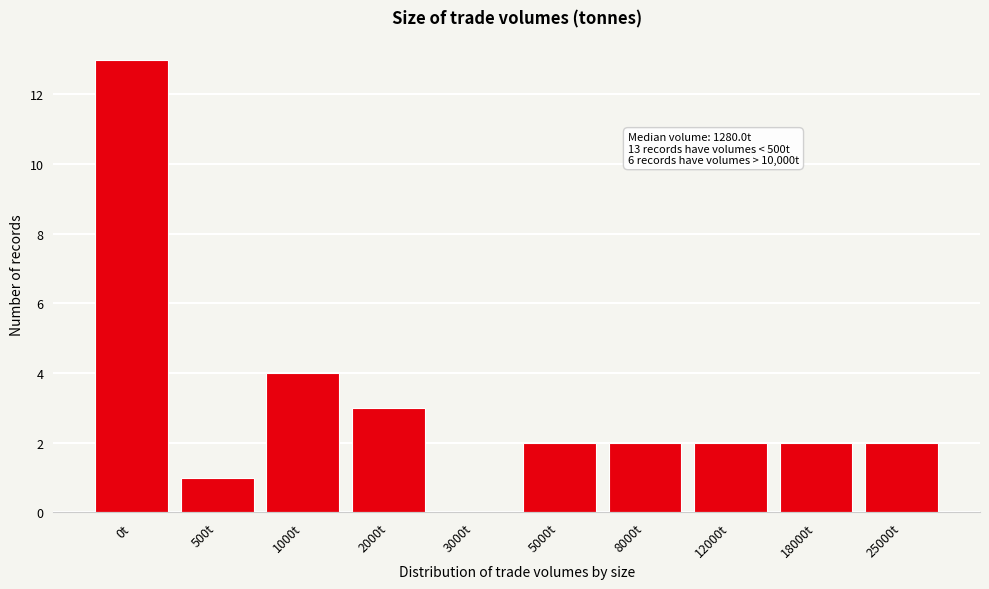

Reading right to left, extract all data points from this chart.

25000t=2	18000t=2	12000t=2	8000t=2	5000t=2	3000t=0	2000t=3	1000t=4	500t=1	0t=13